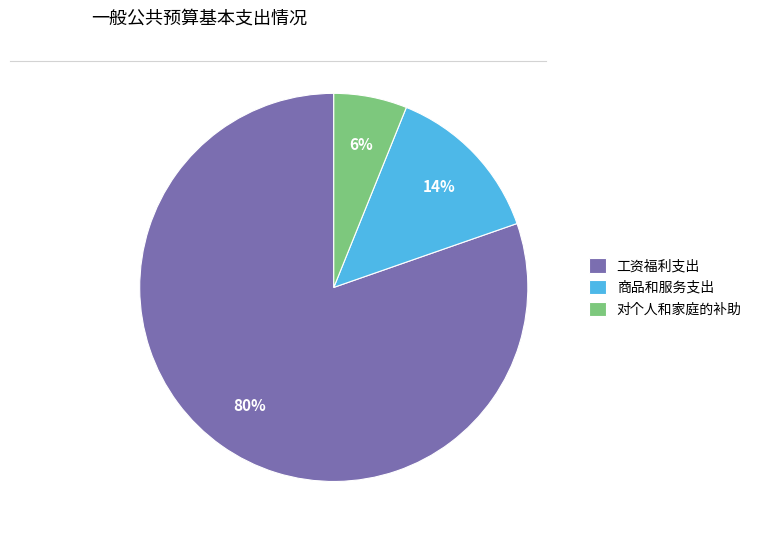

True or false: 工资福利支出 accounts for 80% of the total.

True